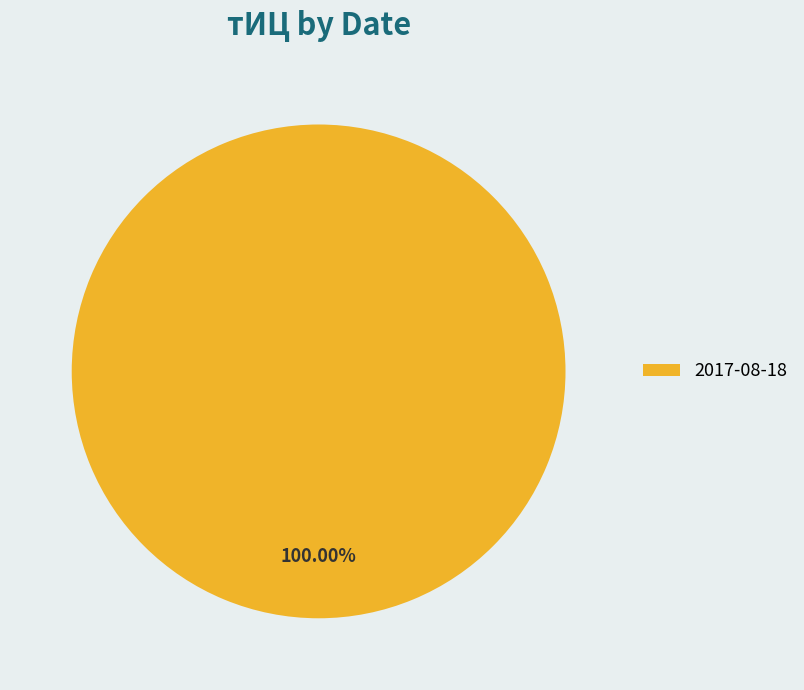

Count the number of slices in the pie.

1